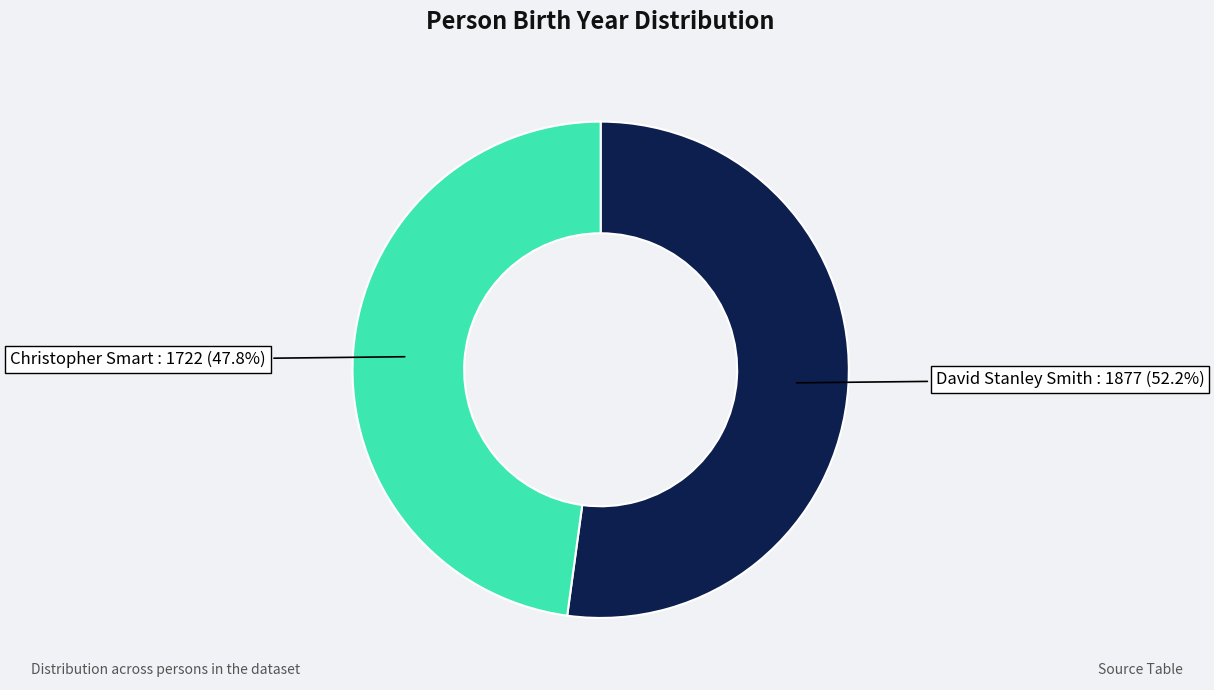

To the nearest percent, what is the average slice percentage?

50%